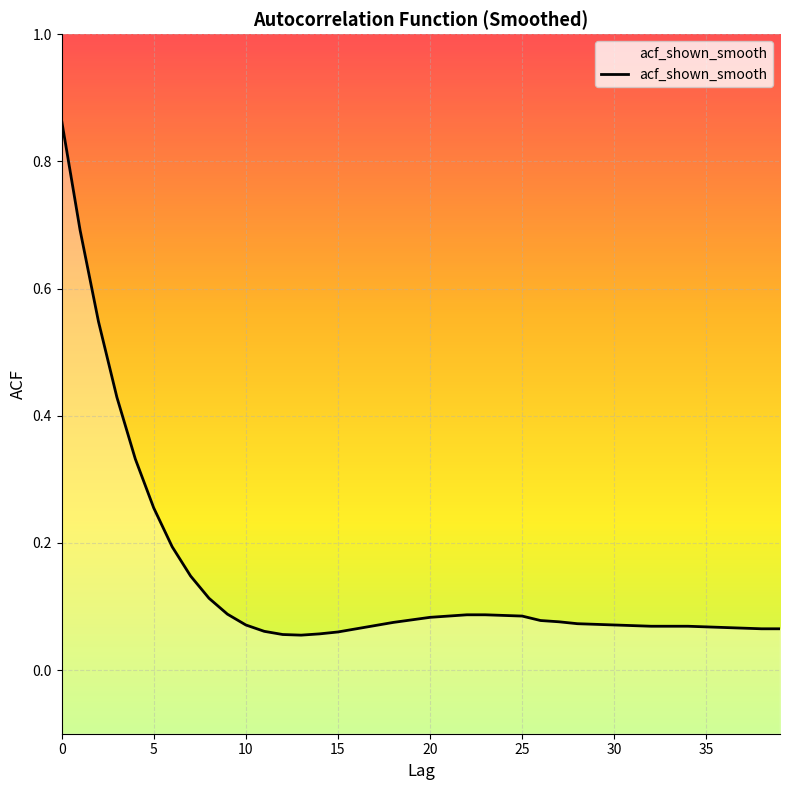

Reading right to left, extract all data points from this chart.

0.1	0.1	0.1	0.1	0.1	0.1	0.1	0.1	0.1	0.1	0.1	0.1	0.1	0.1	0.1	0.1	0.1	0.1	0.1	0.1	0.1	0.1	0.1	0.1	0.1	0.1	0.1	0.1	0.1	0.1	0.1	0.1	0.1	0.2	0.3	0.3	0.4	0.5	0.7	0.9